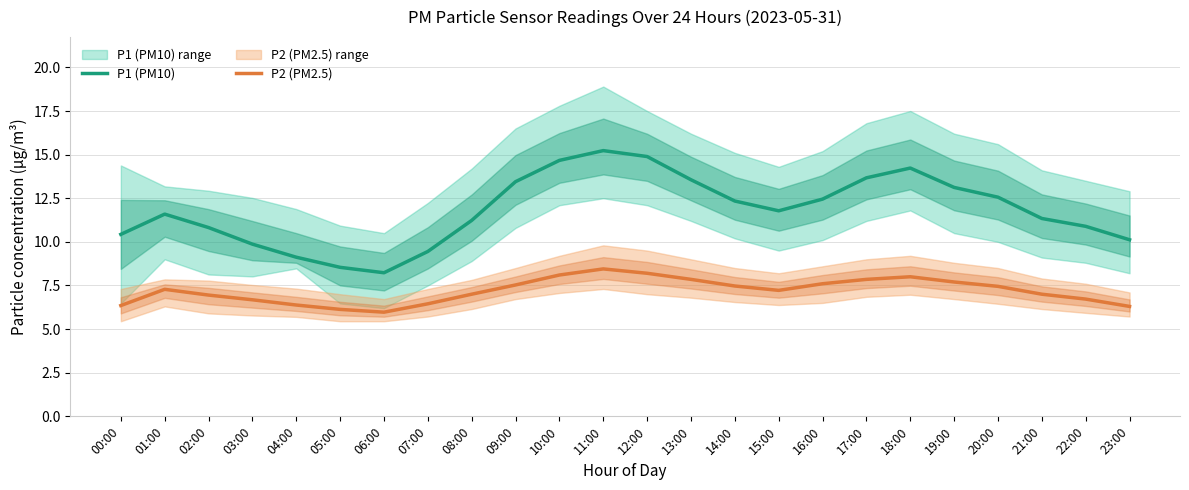

Which series changed the most between 05:00 and 15:00?

P1 (PM10)